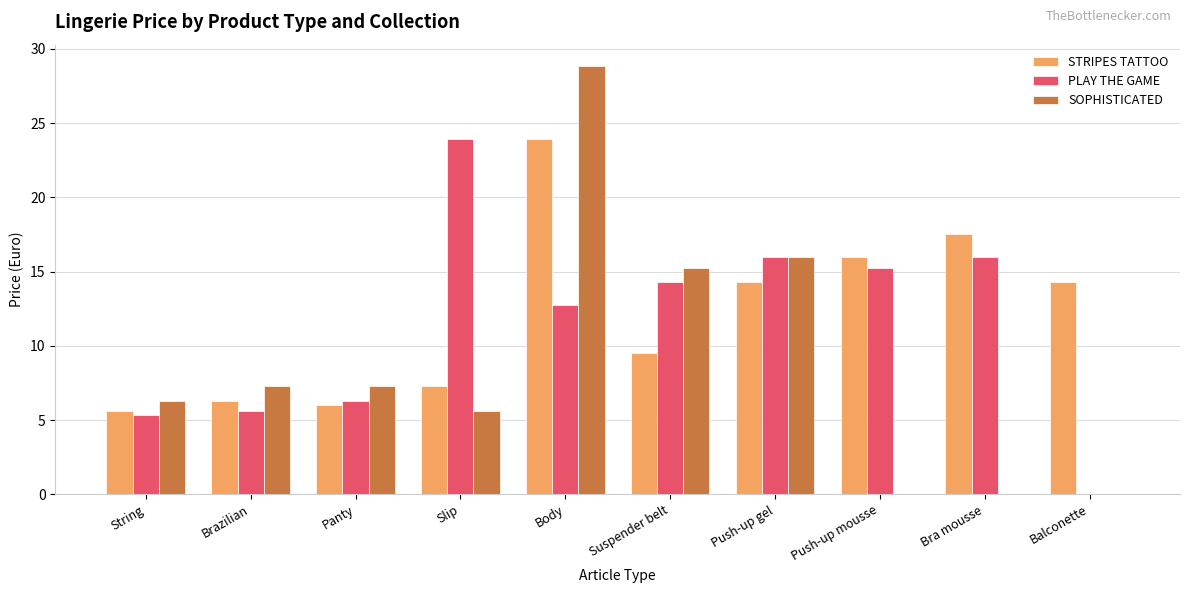

Between Body and Bra mousse, which series saw the biggest shift?

SOPHISTICATED